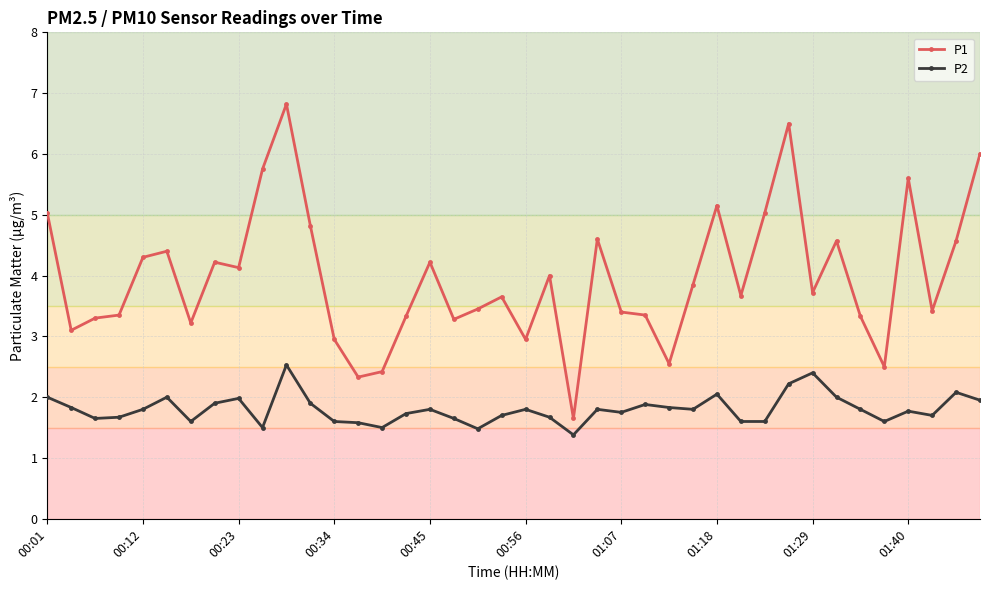

True or false: P1 has more than 1 points higher than both neighbors.

True